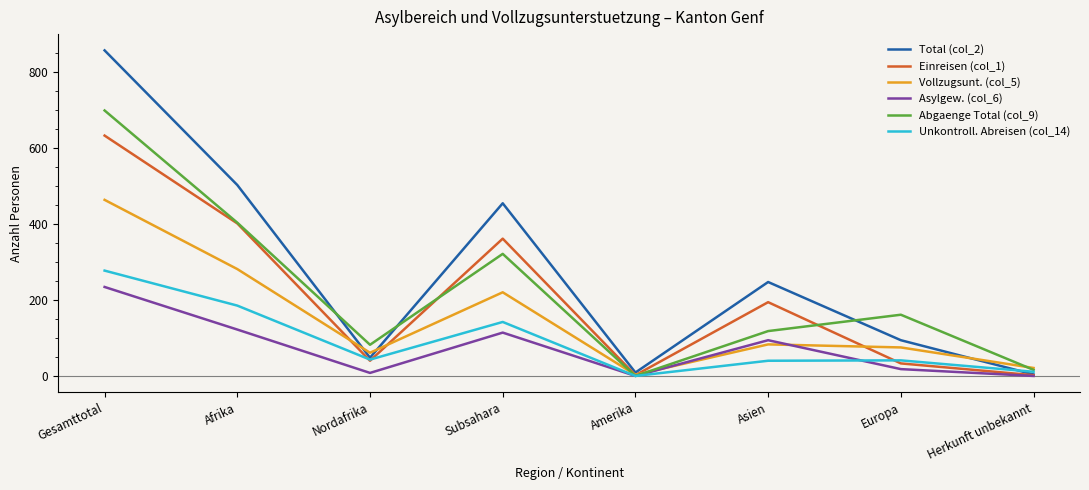

At which category does the chart reach its peak across all series?

Gesamttotal